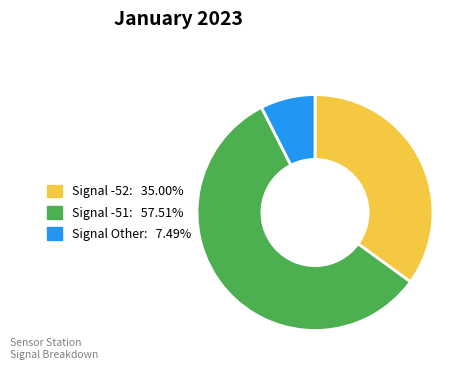

Approximately how many times larger is the value at Signal -51: 57.51% compared to Signal -52: 35.00%?

1.6